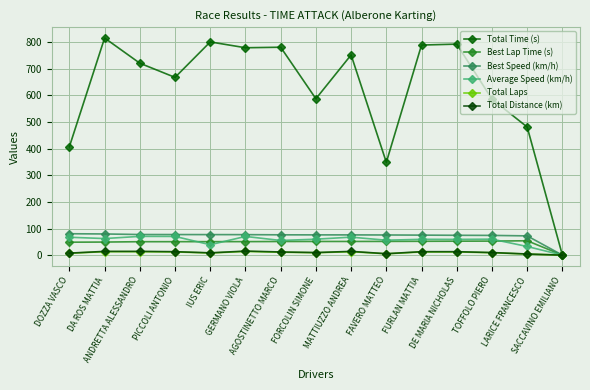

True or false: Average Speed (km/h) has a value of 38.9 at GERMANO VIOLA.

False